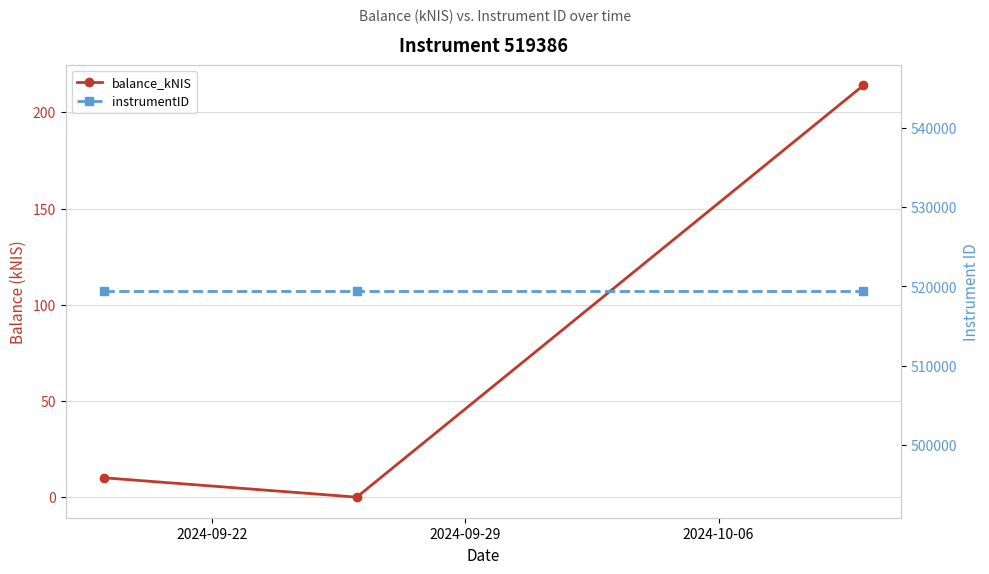

What is the spread (max minus min) of values at 2024-10-06?

519172.0